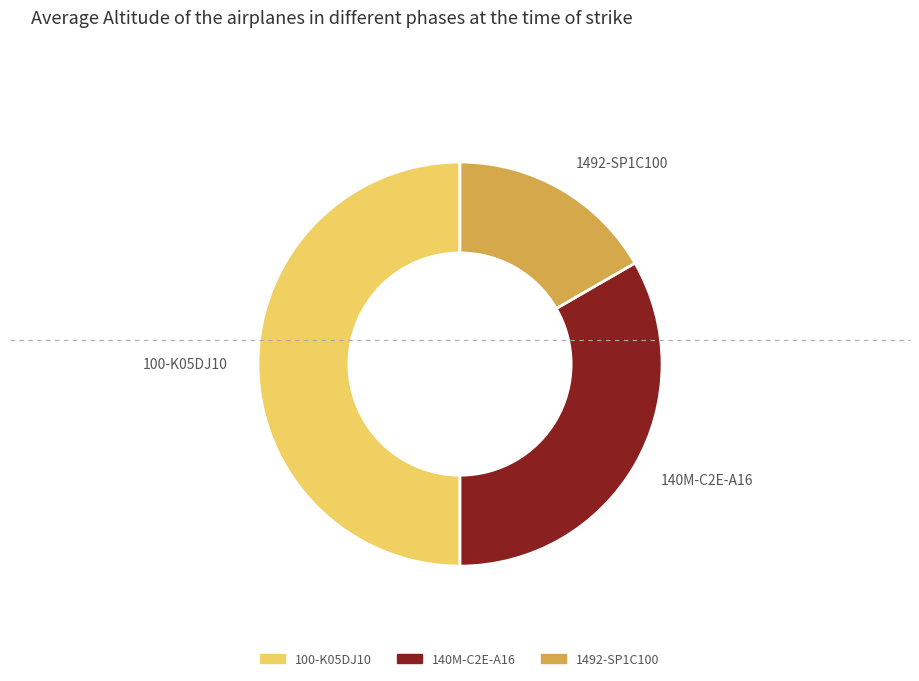

Combined, do 100-K05DJ10 and 1492-SP1C100 account for over 50%?

Yes